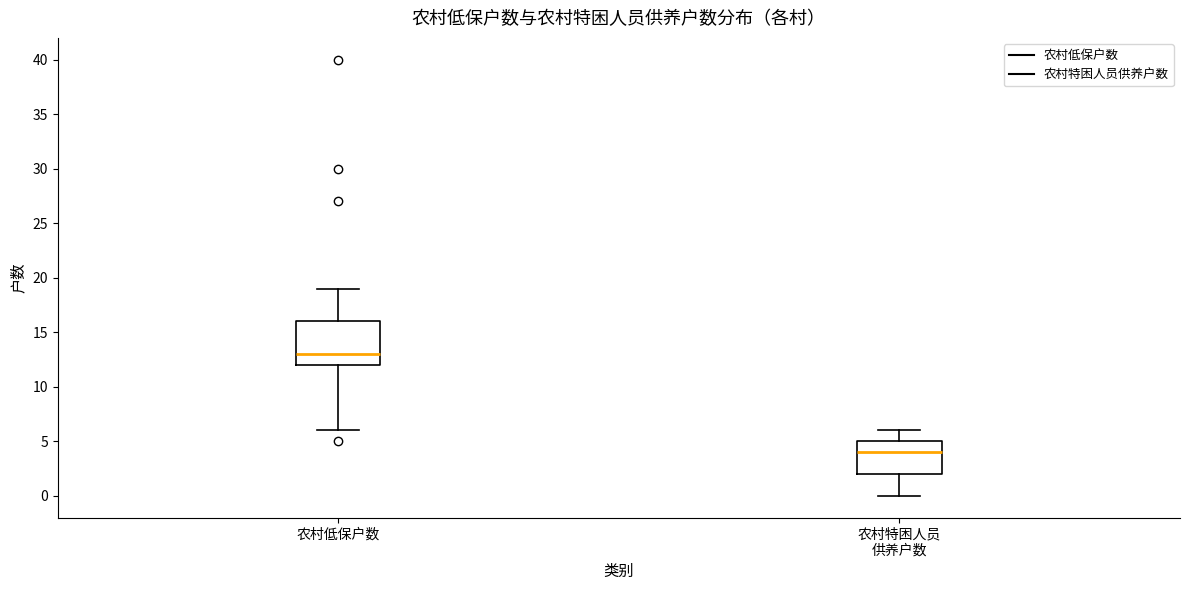

Reading left to right, transcribe this box plot: for each box, give where its median line is, the range the box spans, and where its two whiskers end, as read against the y-axis. The values are not printed on the chart, so give them approximately, as read against the axis.

农村低保户数: median 13, box 12 to 16, whiskers 6 to 19
农村特困人员 供养户数: median 4, box 2 to 5, whiskers 0 to 6